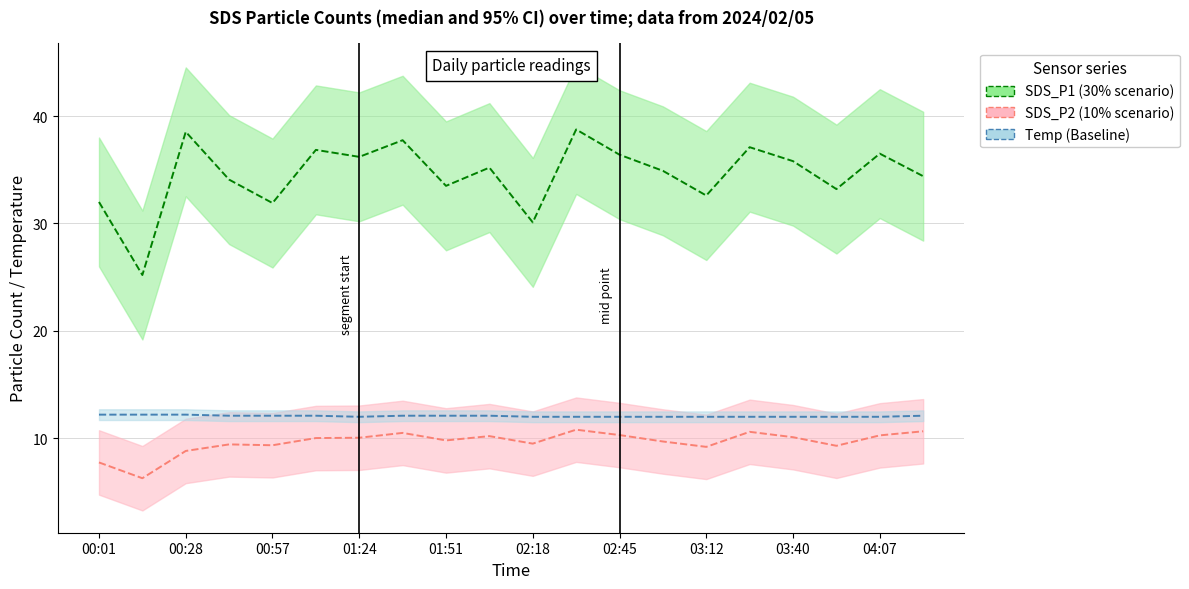

What position from the right is 03:12?

6